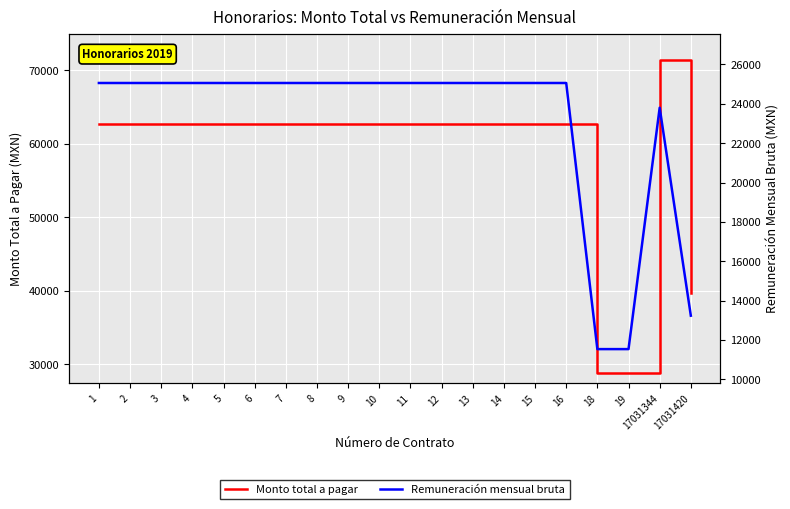

Which category has the lowest value in the Remuneración mensual bruta series?

18